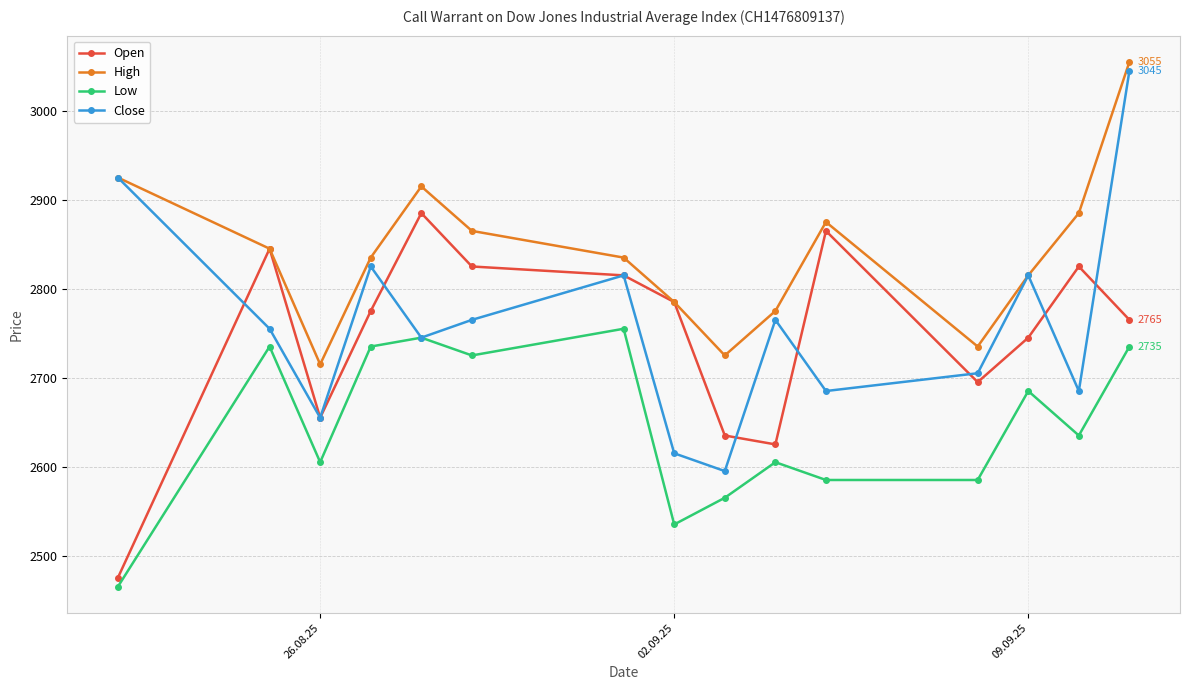

Which series has the largest range (max minus min)?

Close